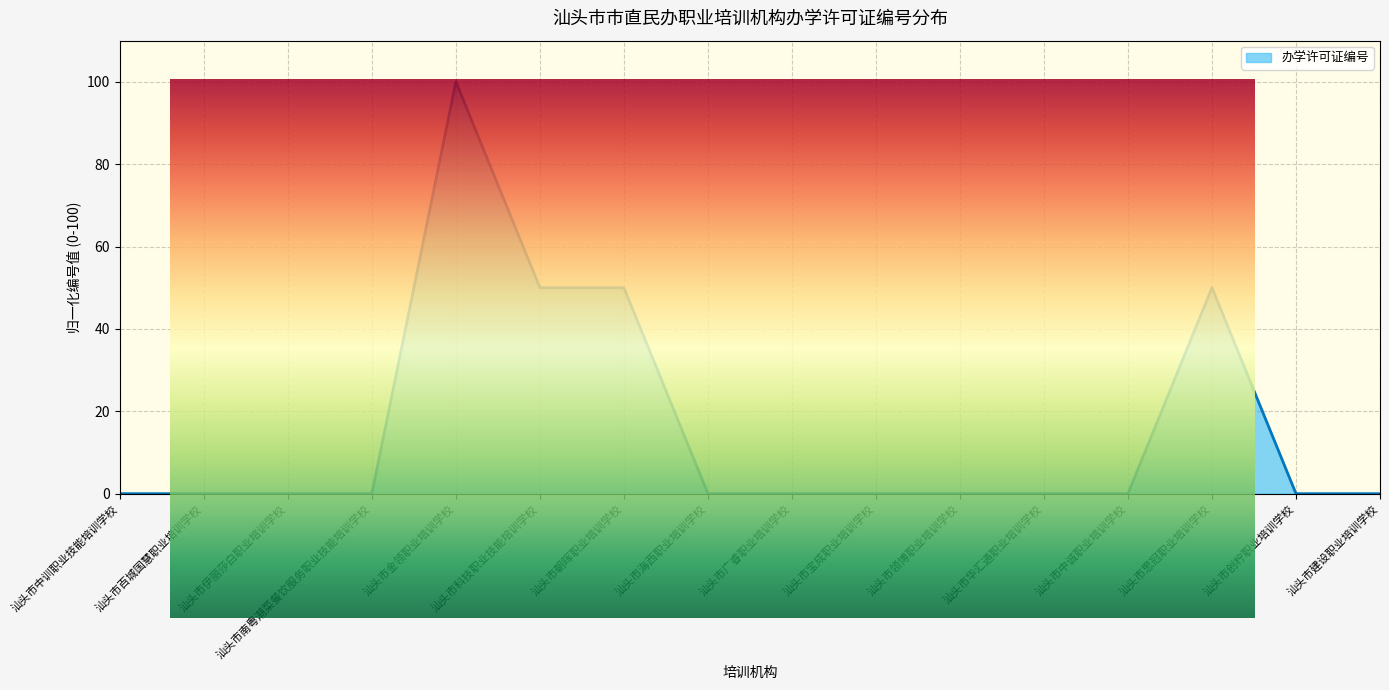

True or false: the data shows 0.0 at 汕头市广睿职业培训学校.

True